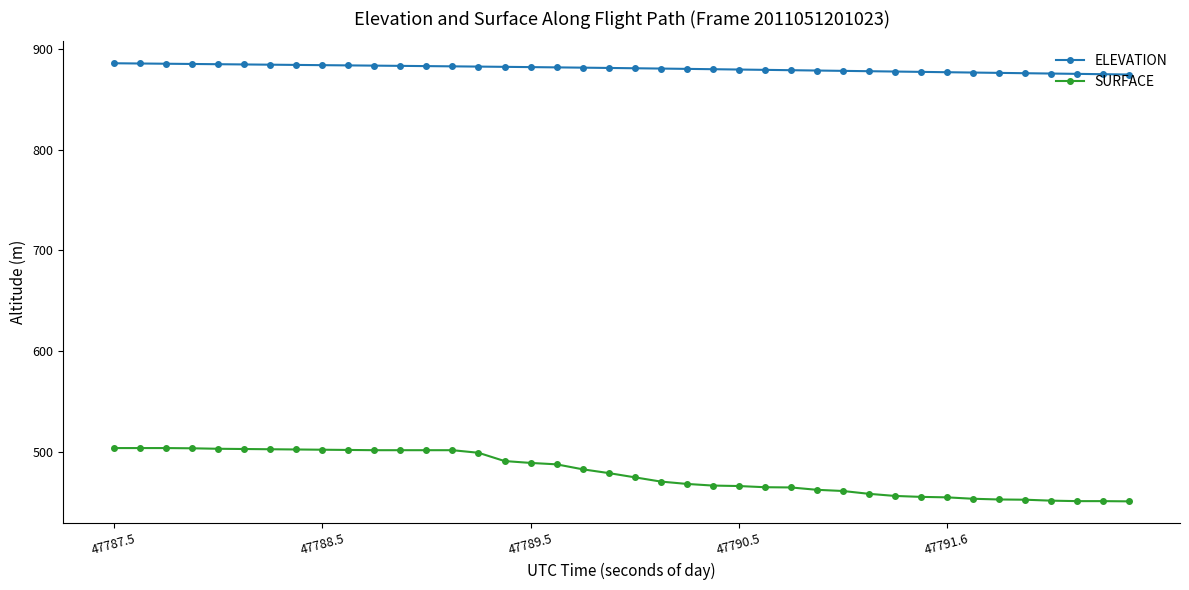

Rank the series by their maximum value, from highest to lowest.

ELEVATION, SURFACE